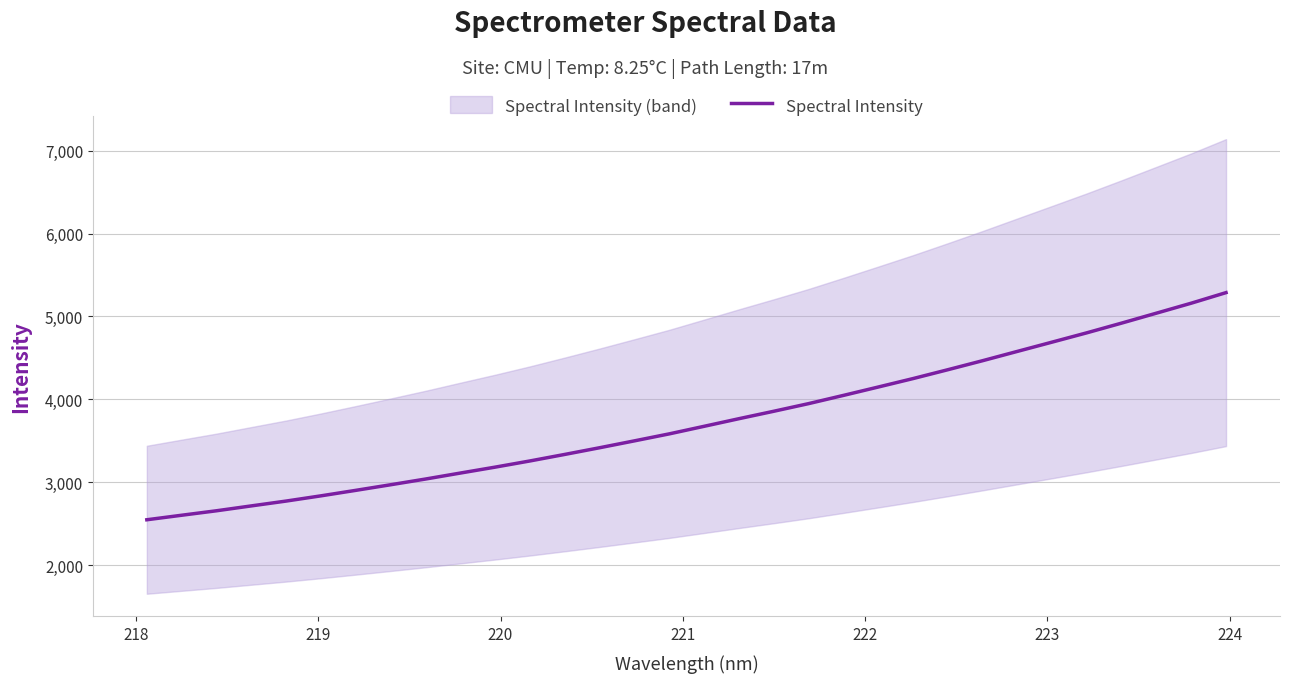

What is the minimum value shown in the chart?

2549.0